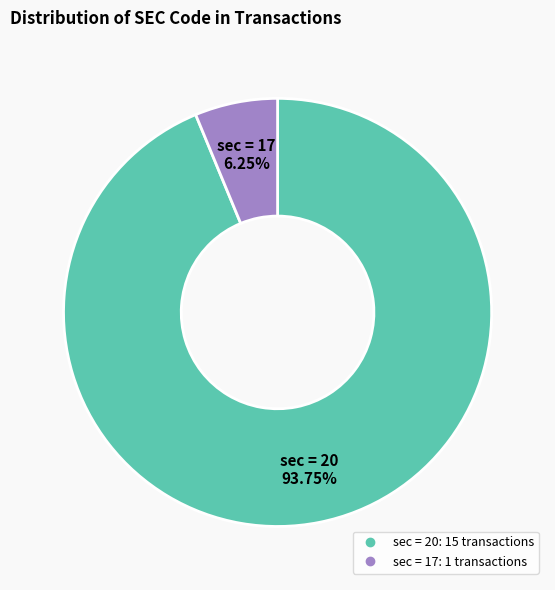

How many segments does this pie chart have?

2